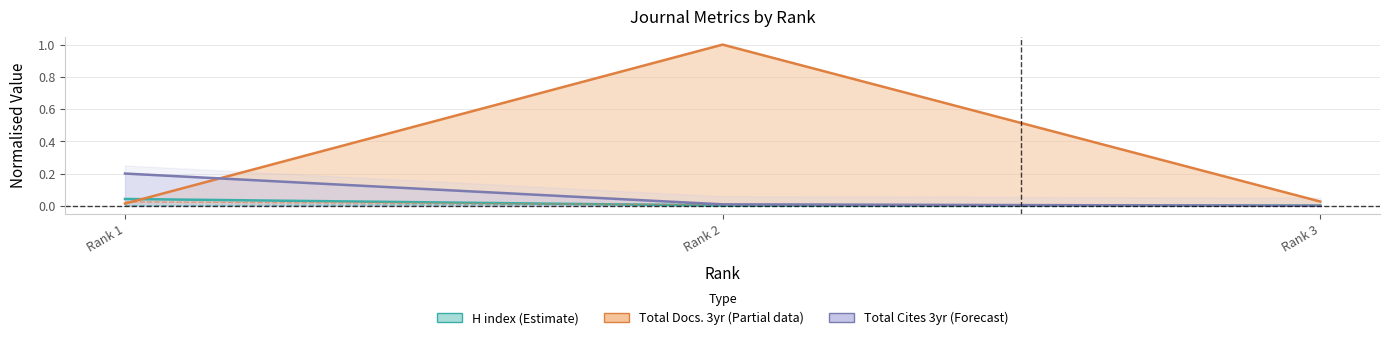

Which series changed the most between Rank 2 and Rank 3?

Total Docs. (3years)